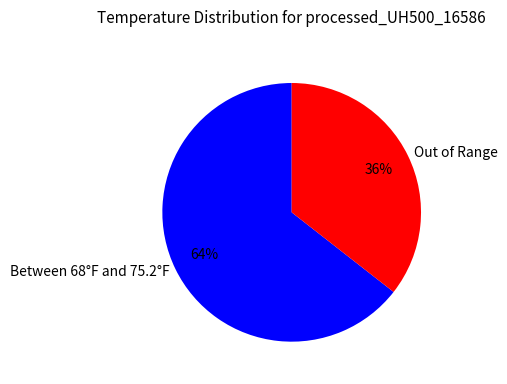

How many segments does this pie chart have?

2